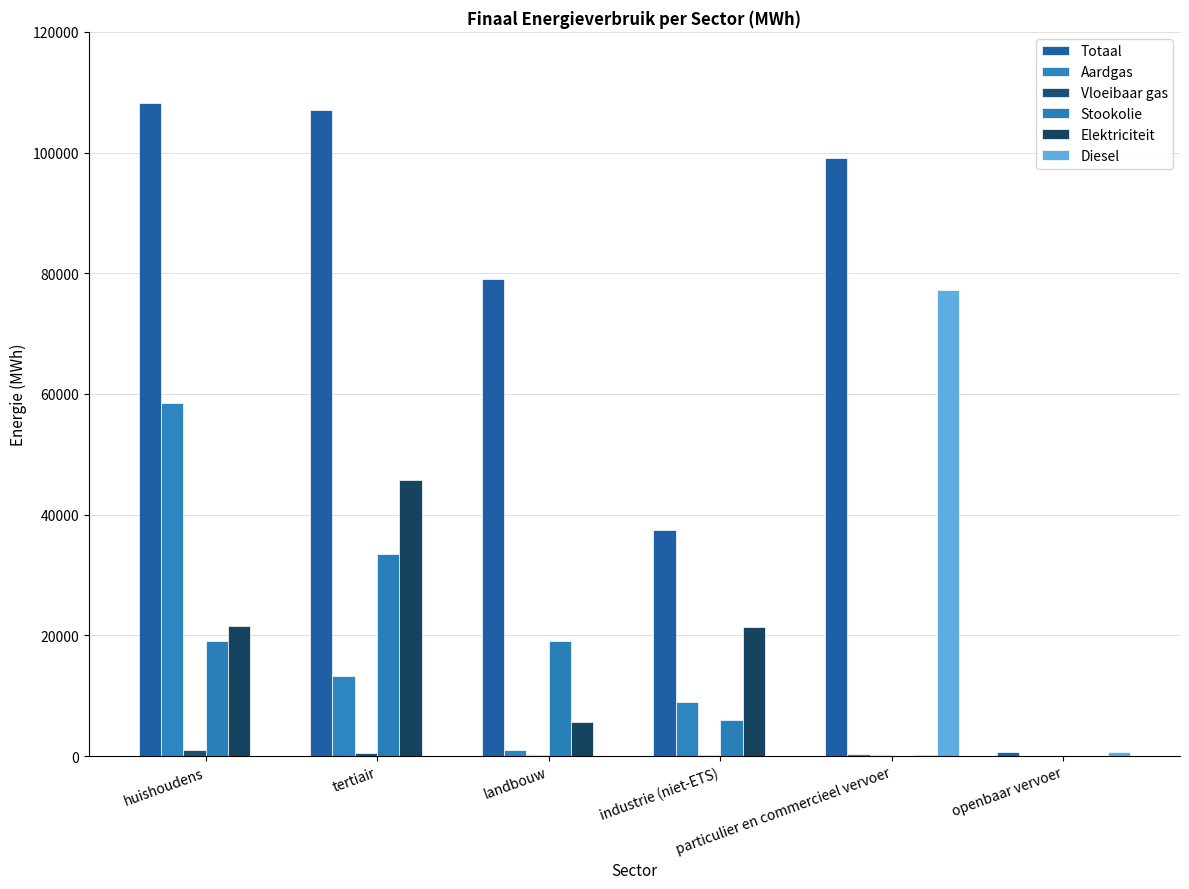

Does the chart contain stacked bars?

No